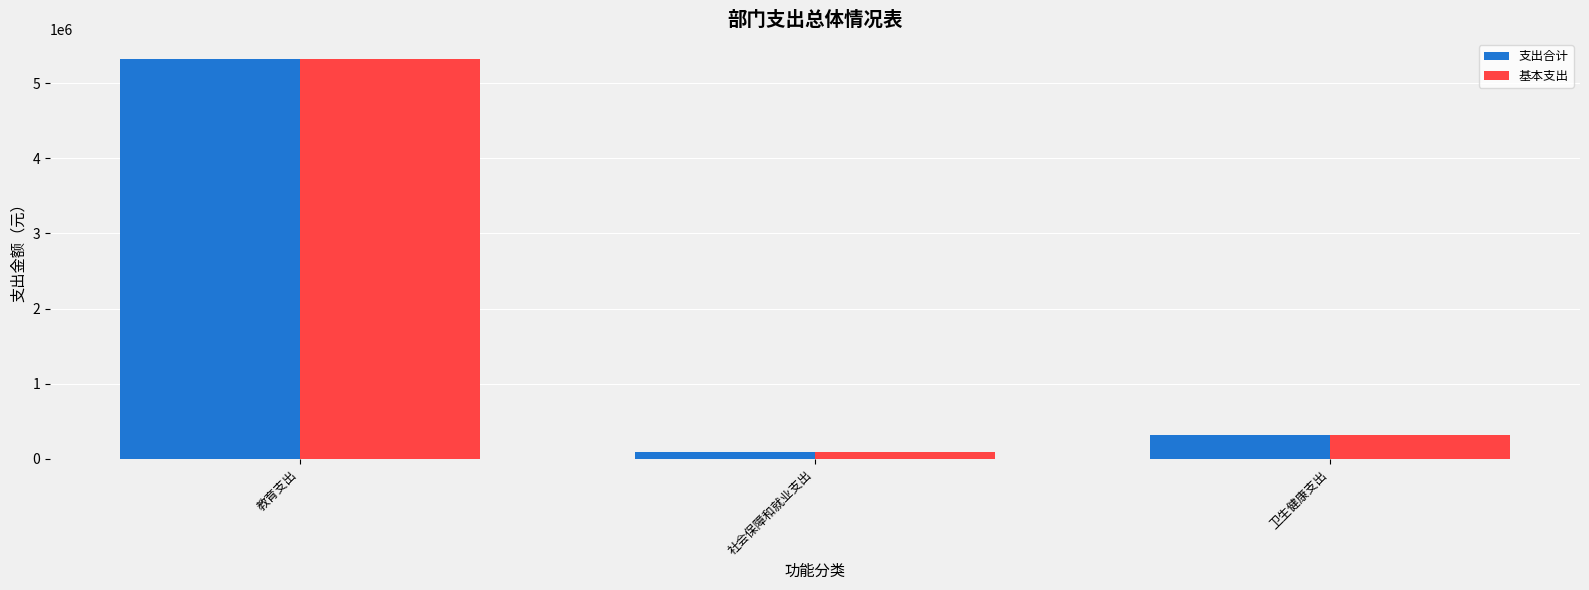

What is the value of the 基本支出 bar at the 3rd from the left?

318311.4